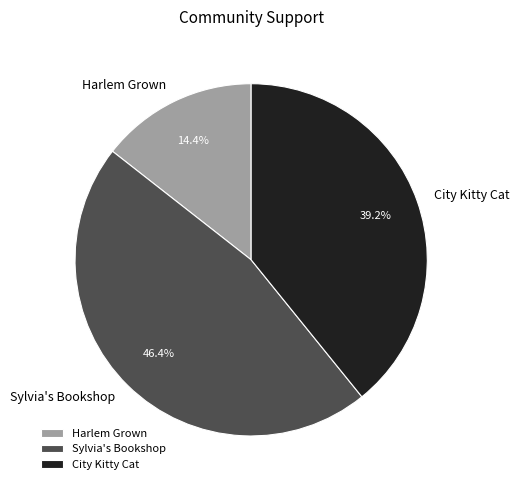

Is there any slice that represents more than half of the pie?

No